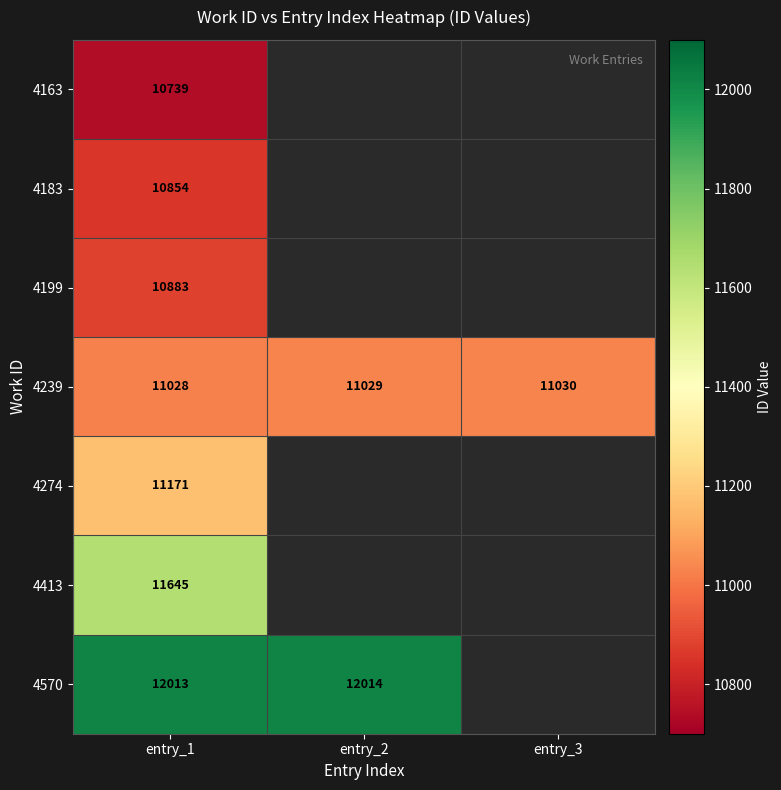

Rank the categories by 4239 value from lowest to highest.

entry_1, entry_2, entry_3